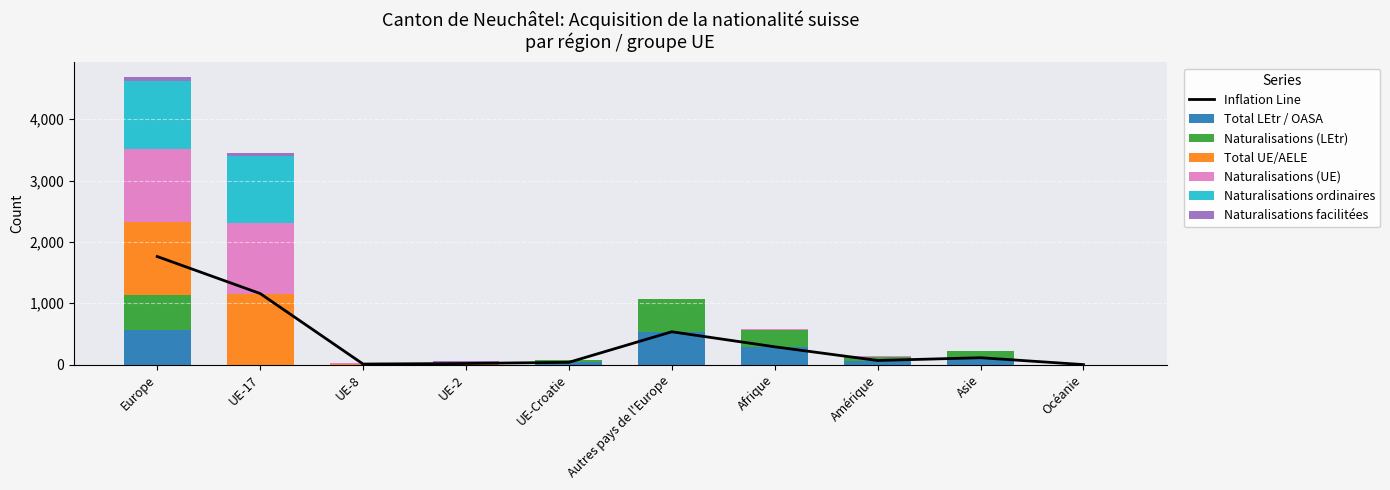

What is the spread (max minus min) of values at Amérique?

64